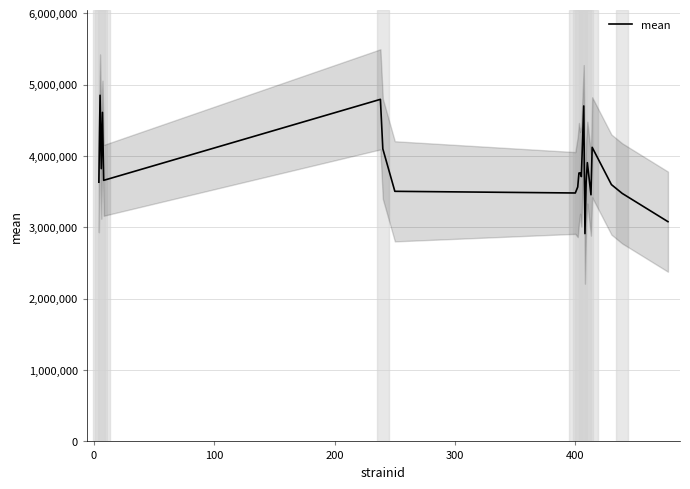

What is the minimum value for mean?

2913105.0